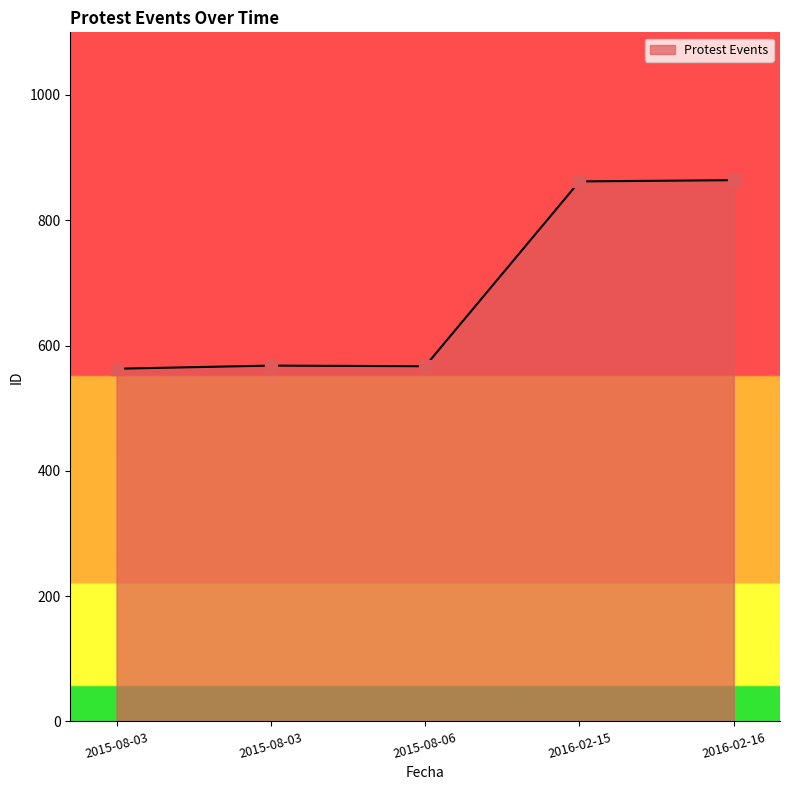

Rank the categories by value from highest to lowest.

2016-02-16, 2016-02-15, 2015-08-03, 2015-08-06, 2015-08-03